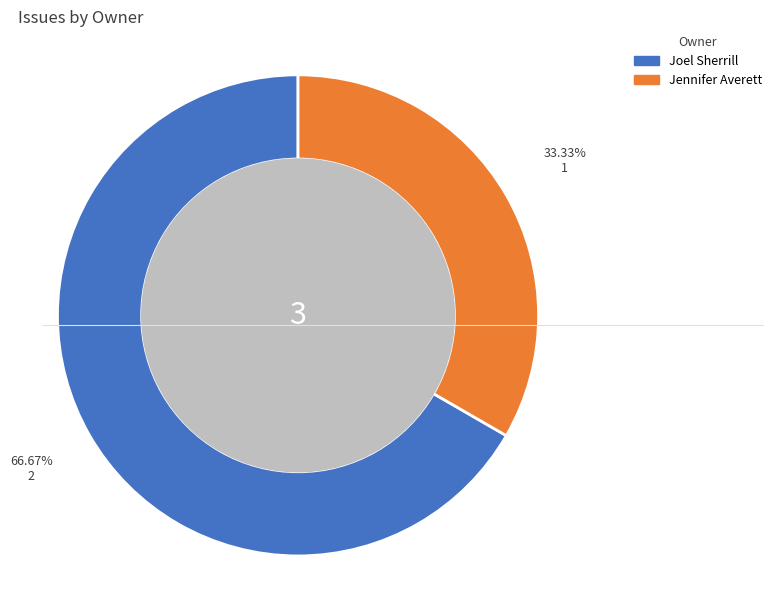

Is there any slice that represents more than half of the pie?

Yes